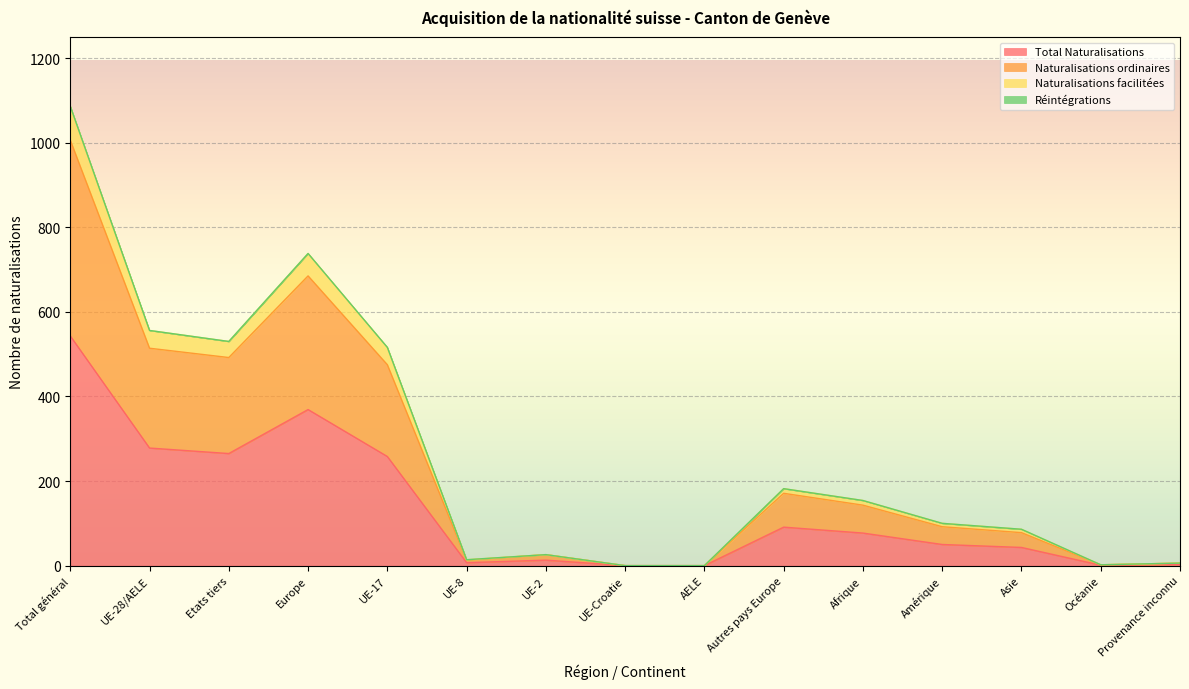

In Naturalisations ordinaires, how many points are lower than both neighbors (excluding endpoints)?

3